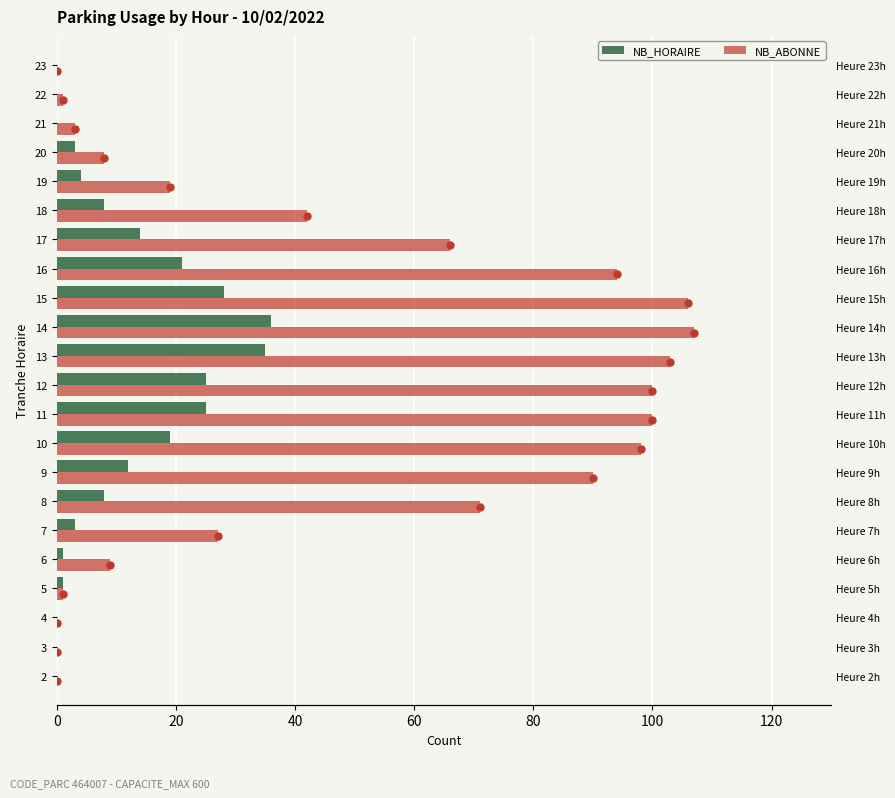

What is the difference between the maximum and second lowest values in the NB_ABONNE series?

107